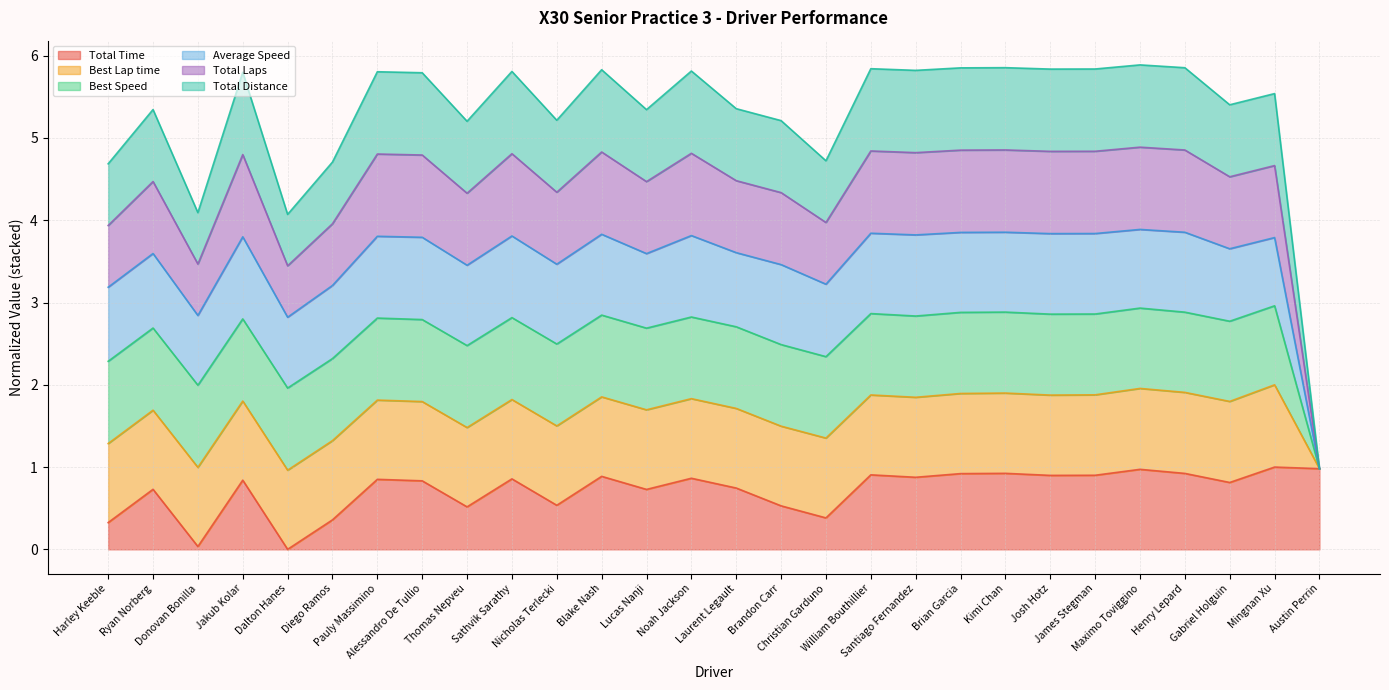

What position from the left is Austin Perrin?

28